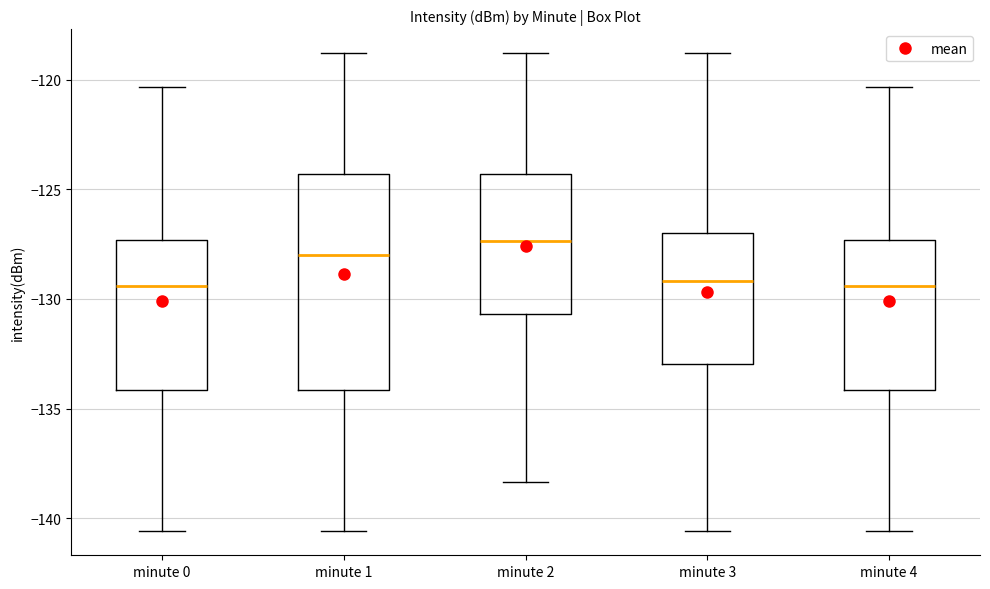

Reading left to right, transcribe this box plot: for each box, give where its median line is, the range the box spans, and where its two whiskers end, as read against the y-axis. The values are not printed on the chart, so give them approximately, as read against the axis.

minute 0: median -129.5, box -134.0 to -127.5, whiskers -140.5 to -120.5
minute 1: median -128.0, box -134.0 to -124.5, whiskers -140.5 to -119.0
minute 2: median -127.5, box -130.5 to -124.5, whiskers -138.5 to -119.0
minute 3: median -129.0, box -133.0 to -127.0, whiskers -140.5 to -119.0
minute 4: median -129.5, box -134.0 to -127.5, whiskers -140.5 to -120.5